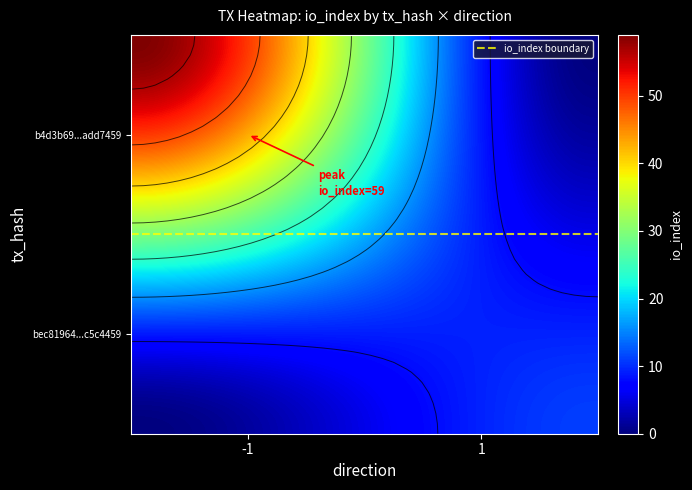

What is the sum of the bec81964b11b11c48f7fd2fcd7a4b600c5c4459 values at io_index and direction?

12